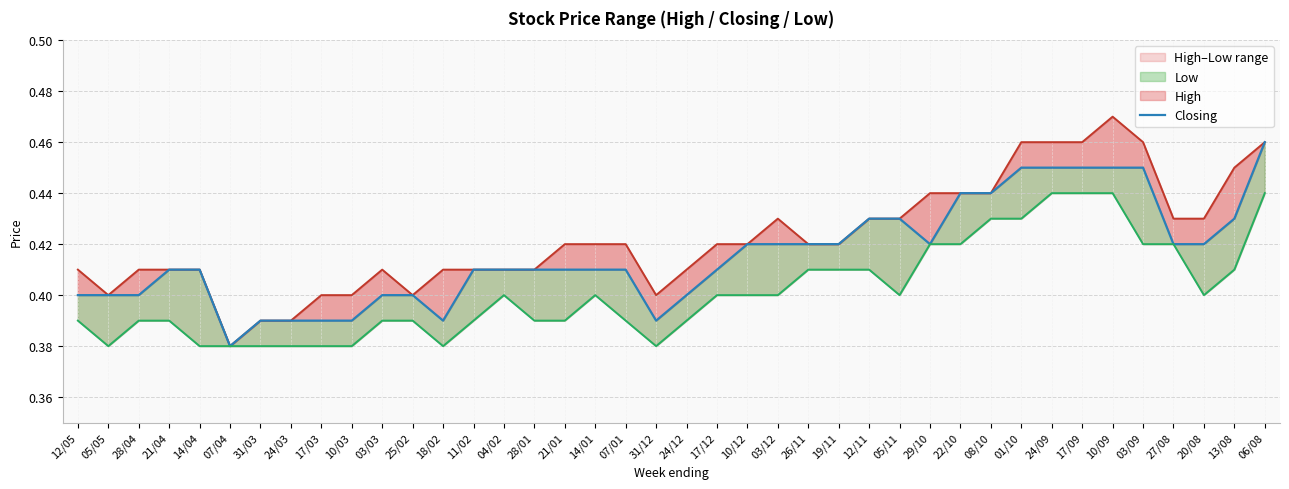

Where is the first local maximum for High?

03/03